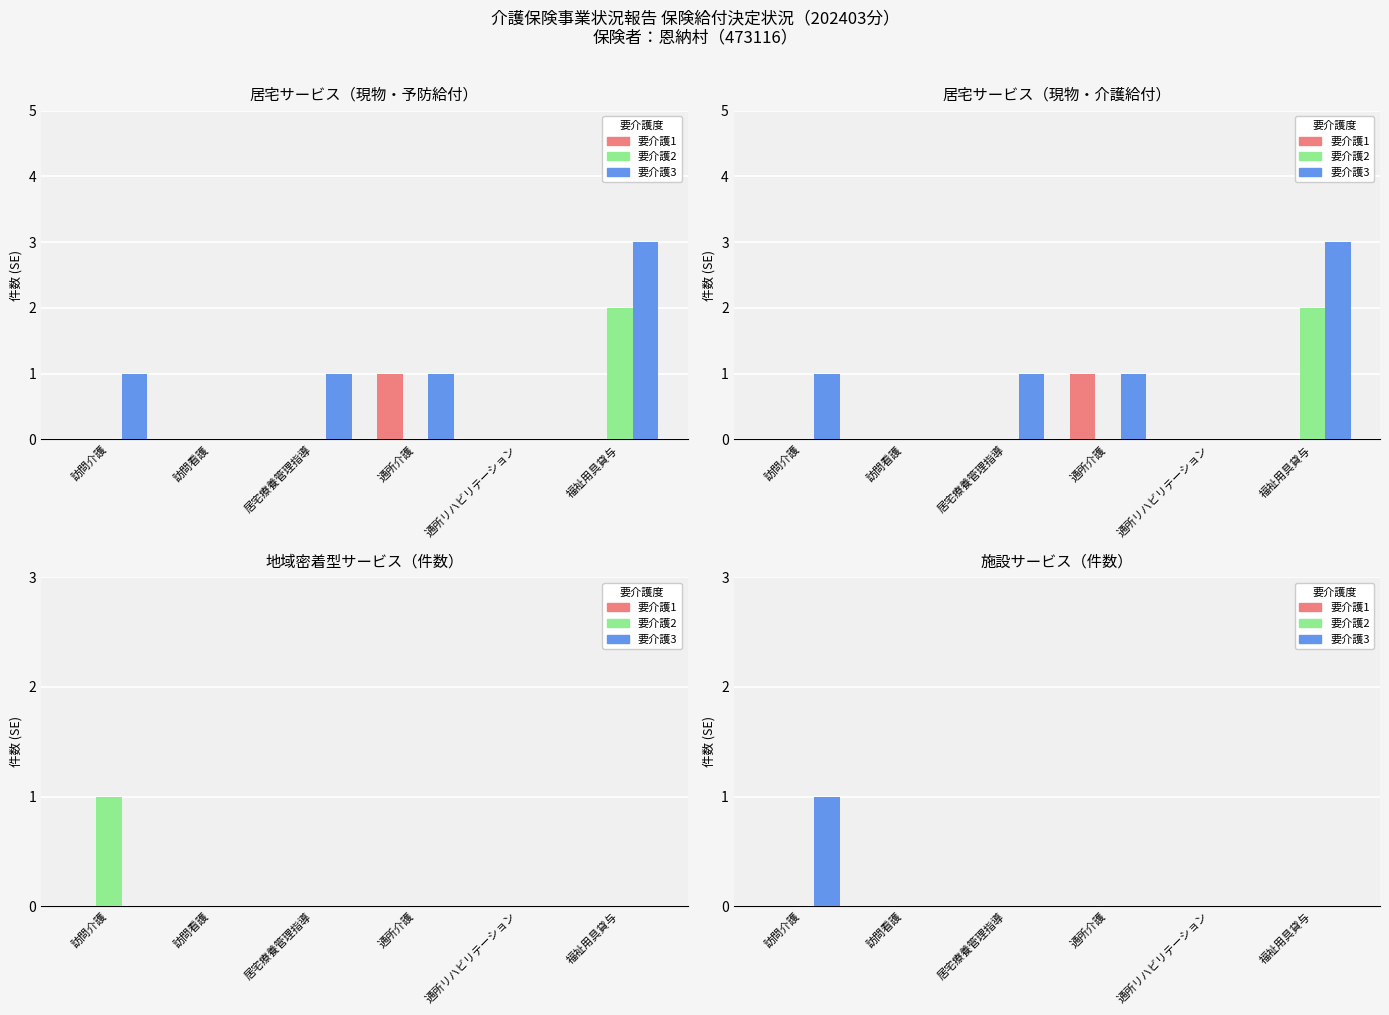

What is the label of the 5th bar from the left?

通所リハビリテーション